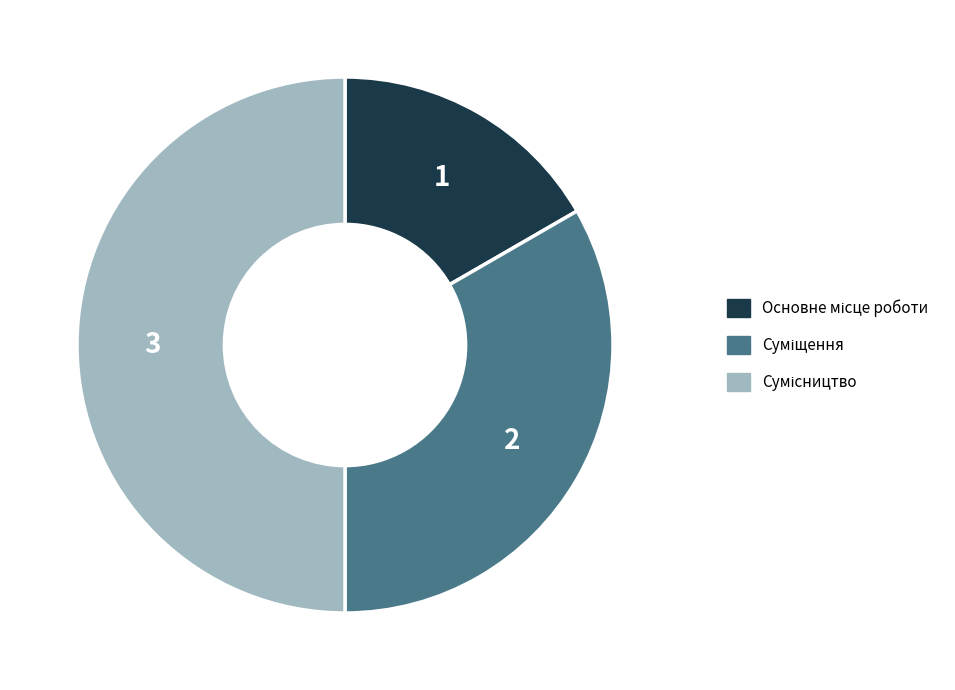

Which slice is the largest?

Сумісництво